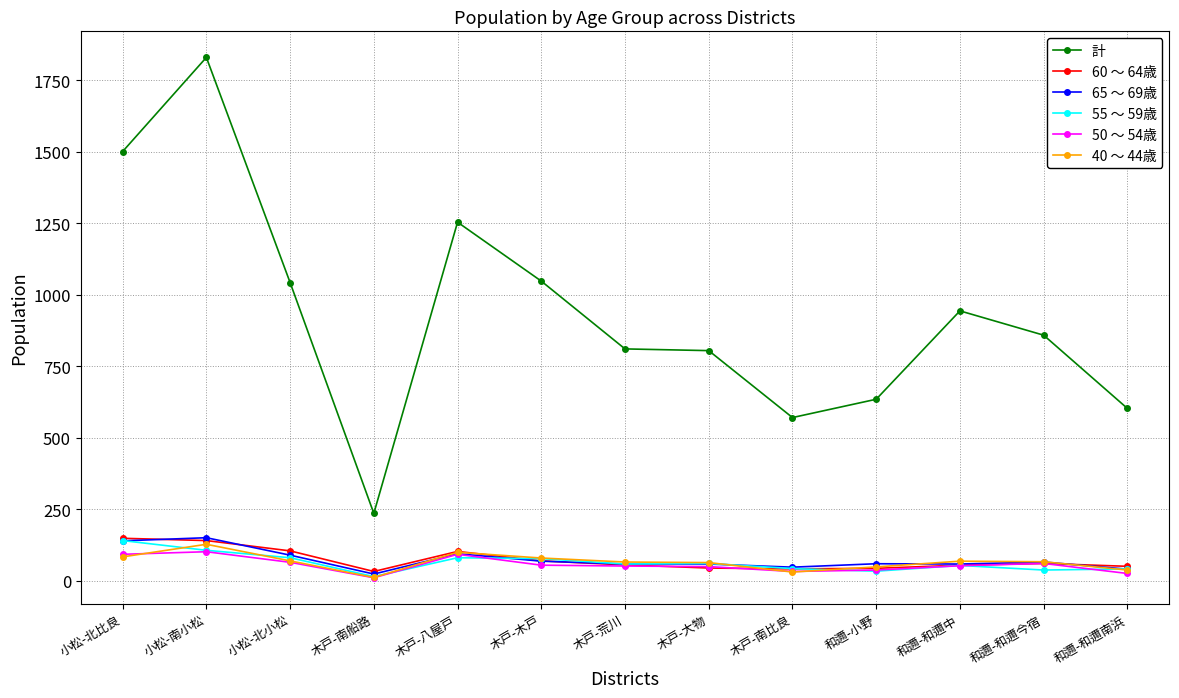

The 55 ～ 59歳 series shows 61 at 木戸-大物. True or false?

True